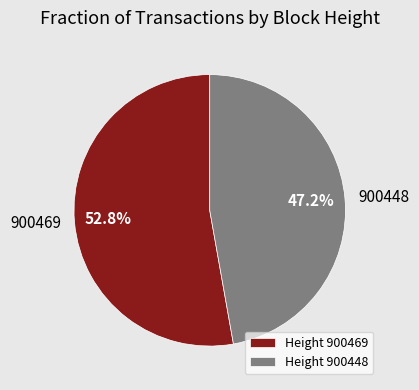

Rank the categories by value from highest to lowest.

900469, 900448